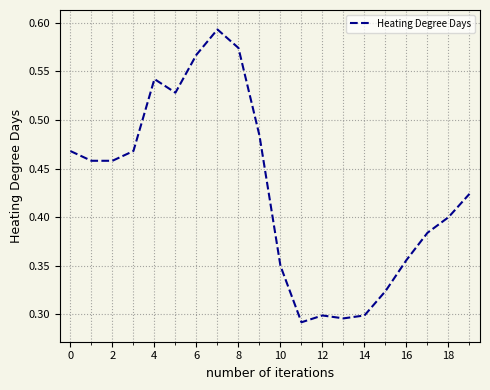

Reading right to left, transcribe all the data shown in this chart.

0.4	0.4	0.4	0.4	0.3	0.3	0.3	0.3	0.3	0.3	0.5	0.6	0.6	0.6	0.5	0.5	0.5	0.5	0.5	0.5